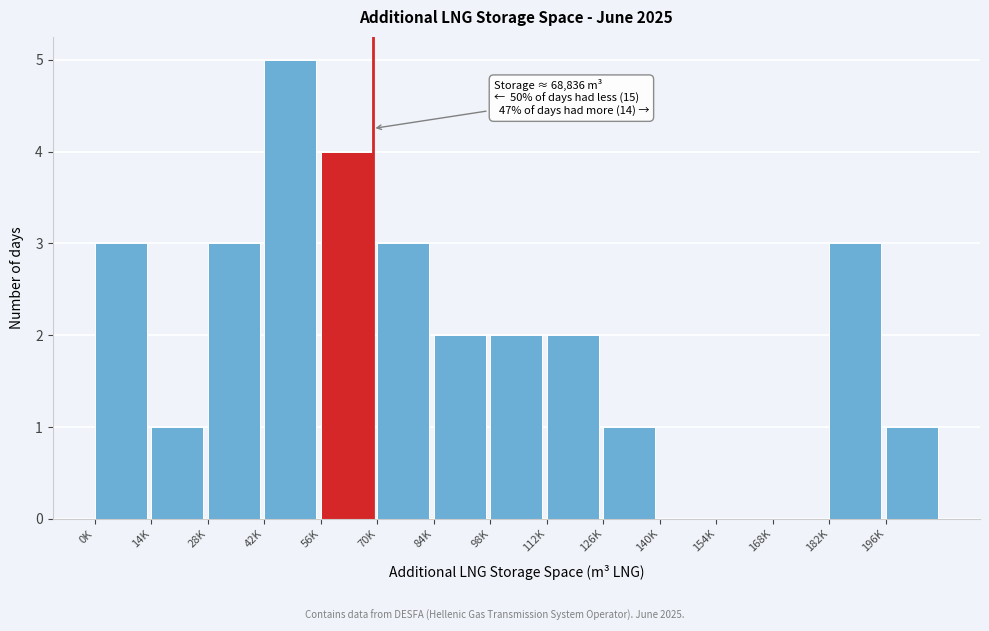

Reading left to right, list all the values displayed in this chart.

0K=3	14K=1	28K=3	42K=5	56K=4	70K=3	84K=2	98K=2	112K=2	126K=1	140K=0	154K=0	168K=0	182K=3	196K=1